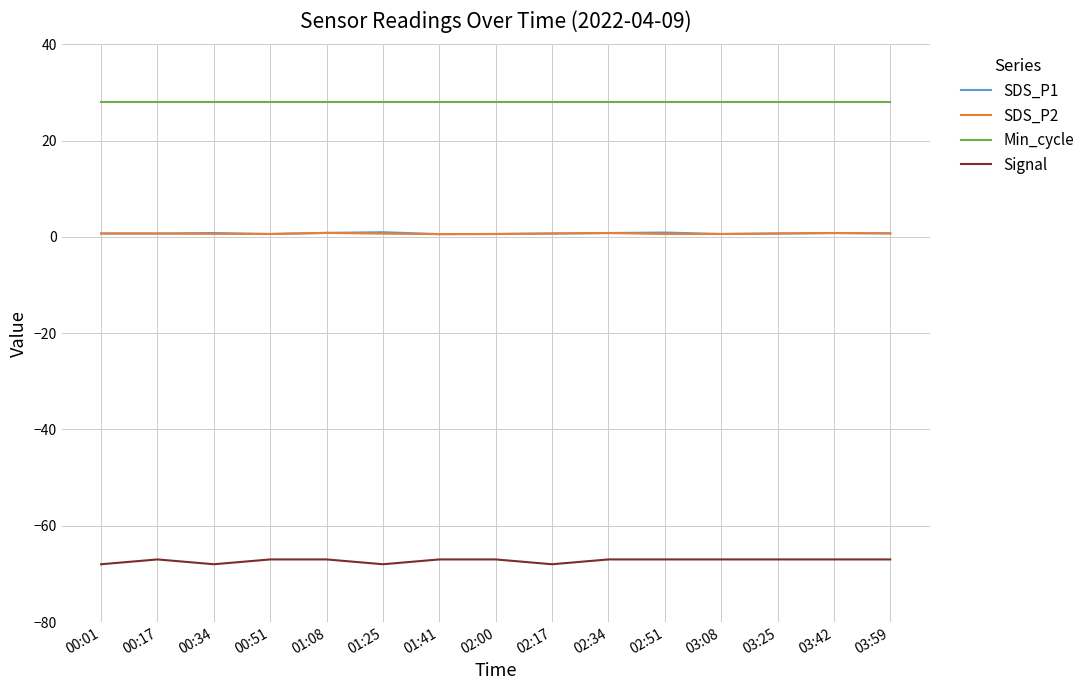

At which category does Signal reach its first local valley?

00:34